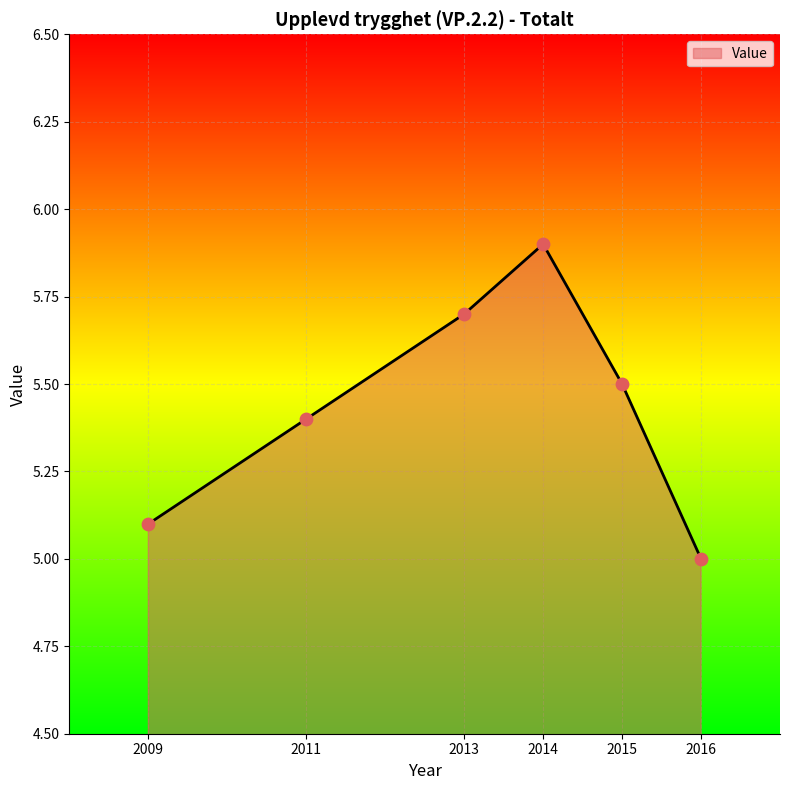

Approximately how many times larger is the value at 2016 compared to 2009?

1.0